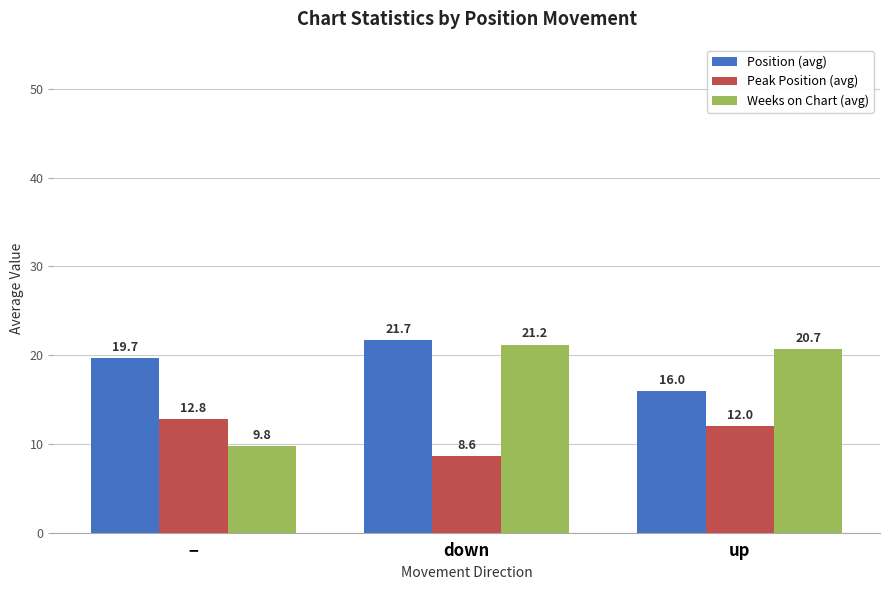

What is the label of the 3rd bar from the left?

up